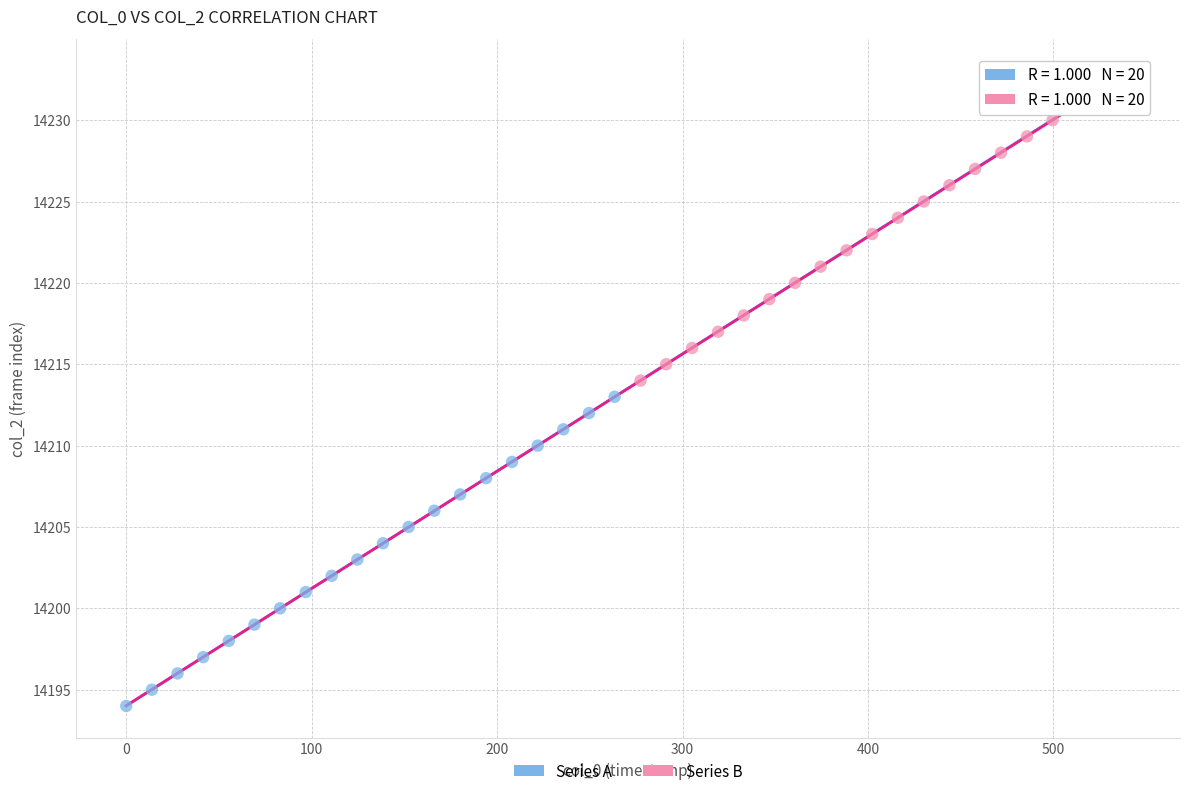

What are all the series names shown in the legend?

Series A, Series B